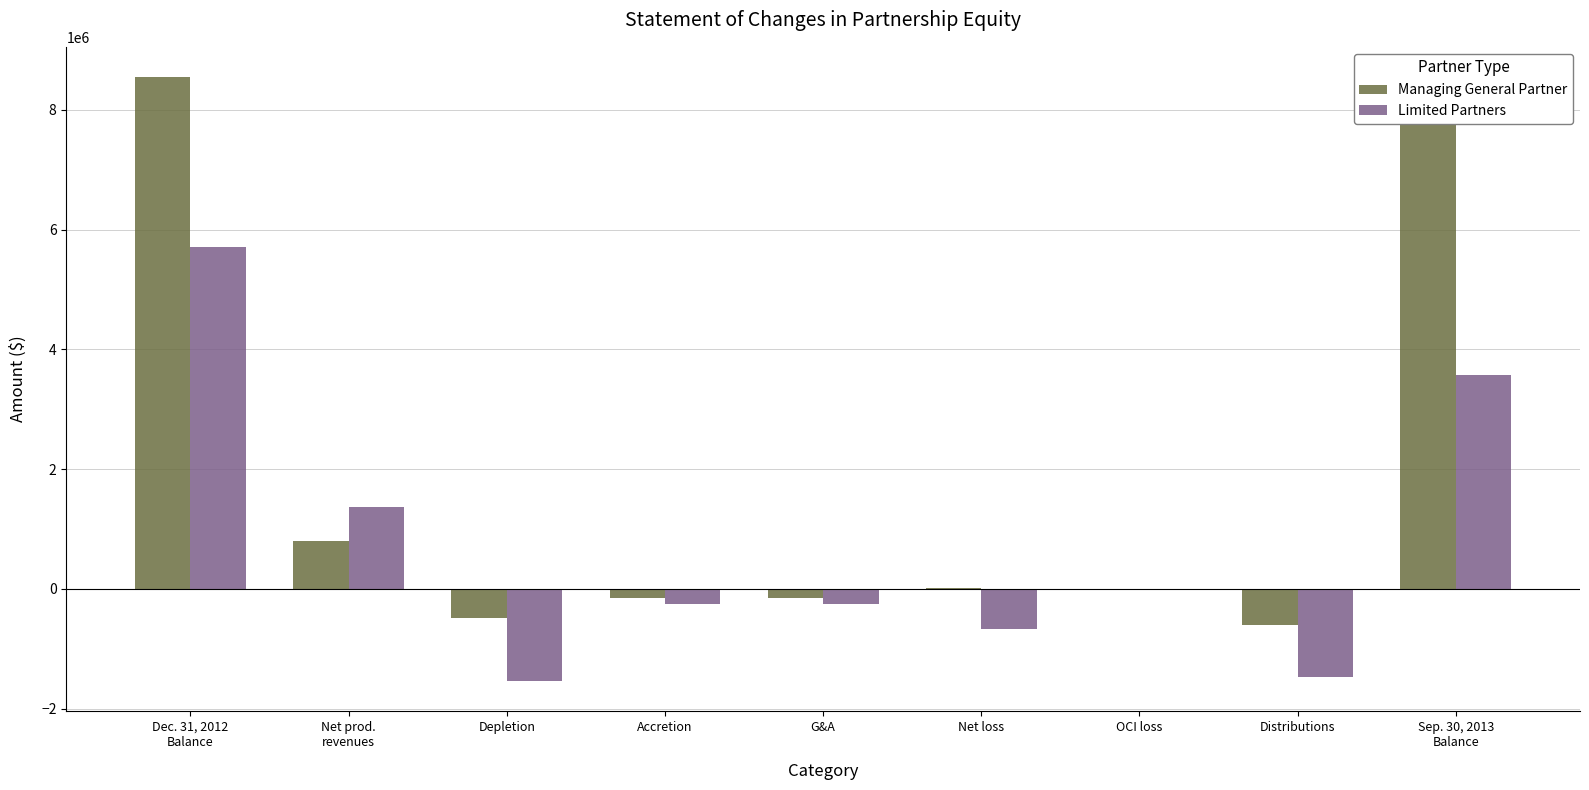

Which series has the largest total across all categories?

Managing General Partner